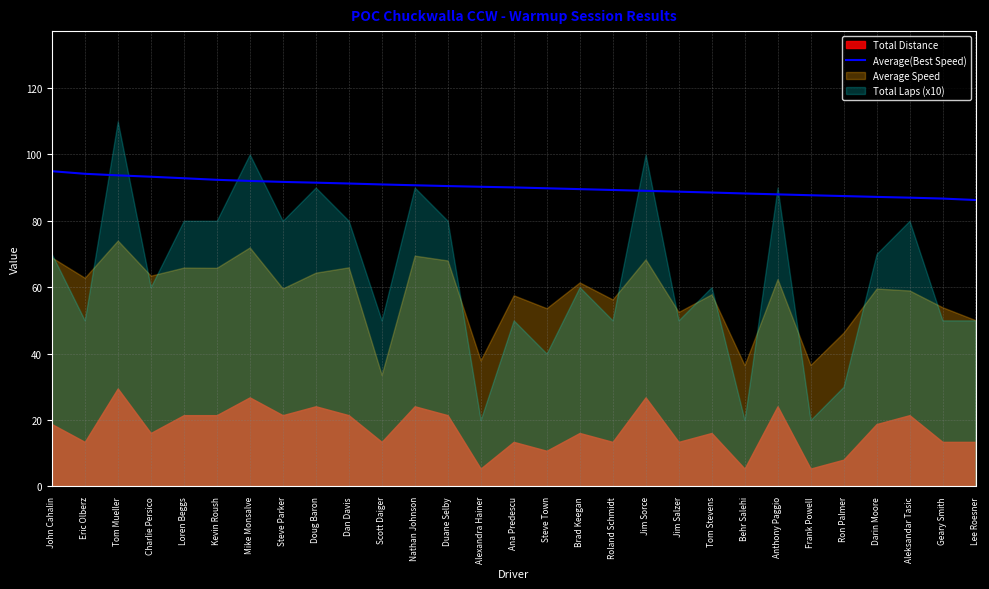

How many data points are less than 90?

14